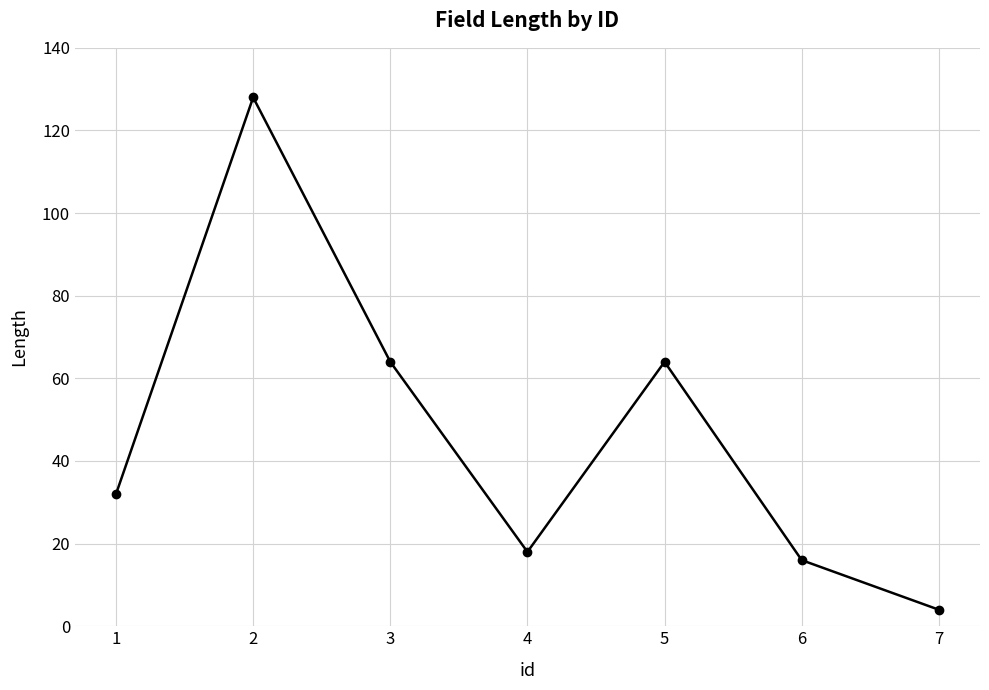

Reading left to right, extract all data points from this chart.

1=32	2=128	3=64	4=18	5=64	6=16	7=4